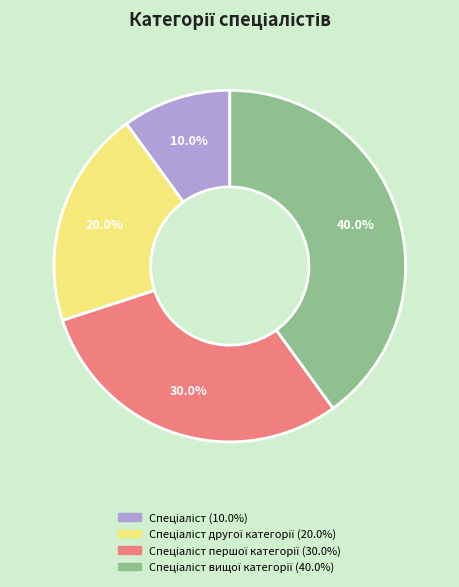

Does any single category account for the majority?

No